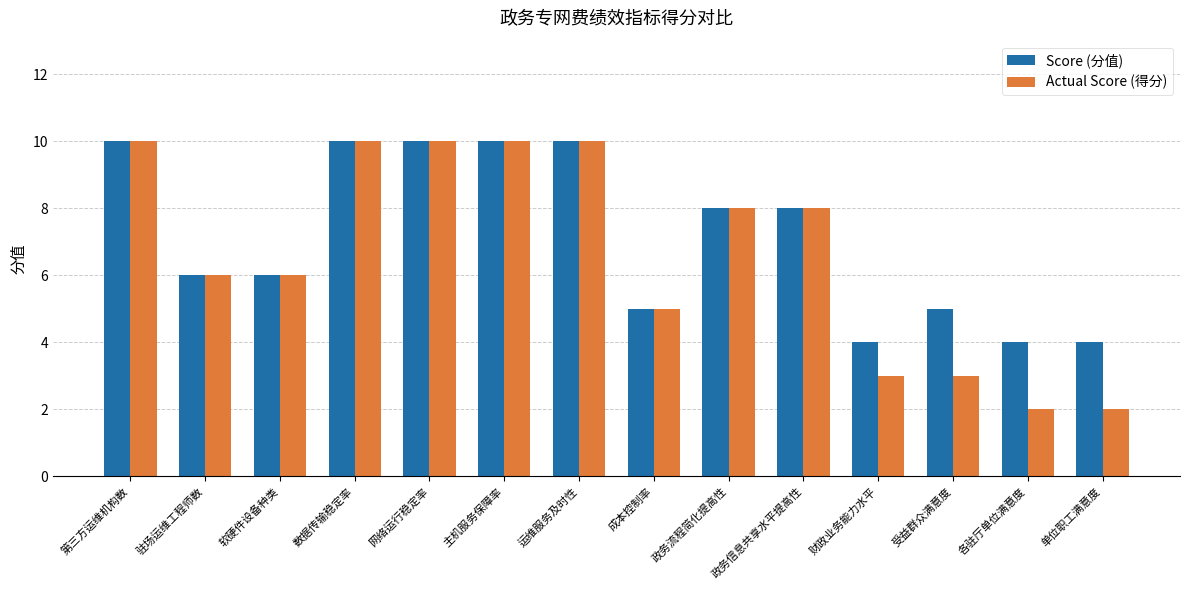

What is the maximum value shown in the chart?

10